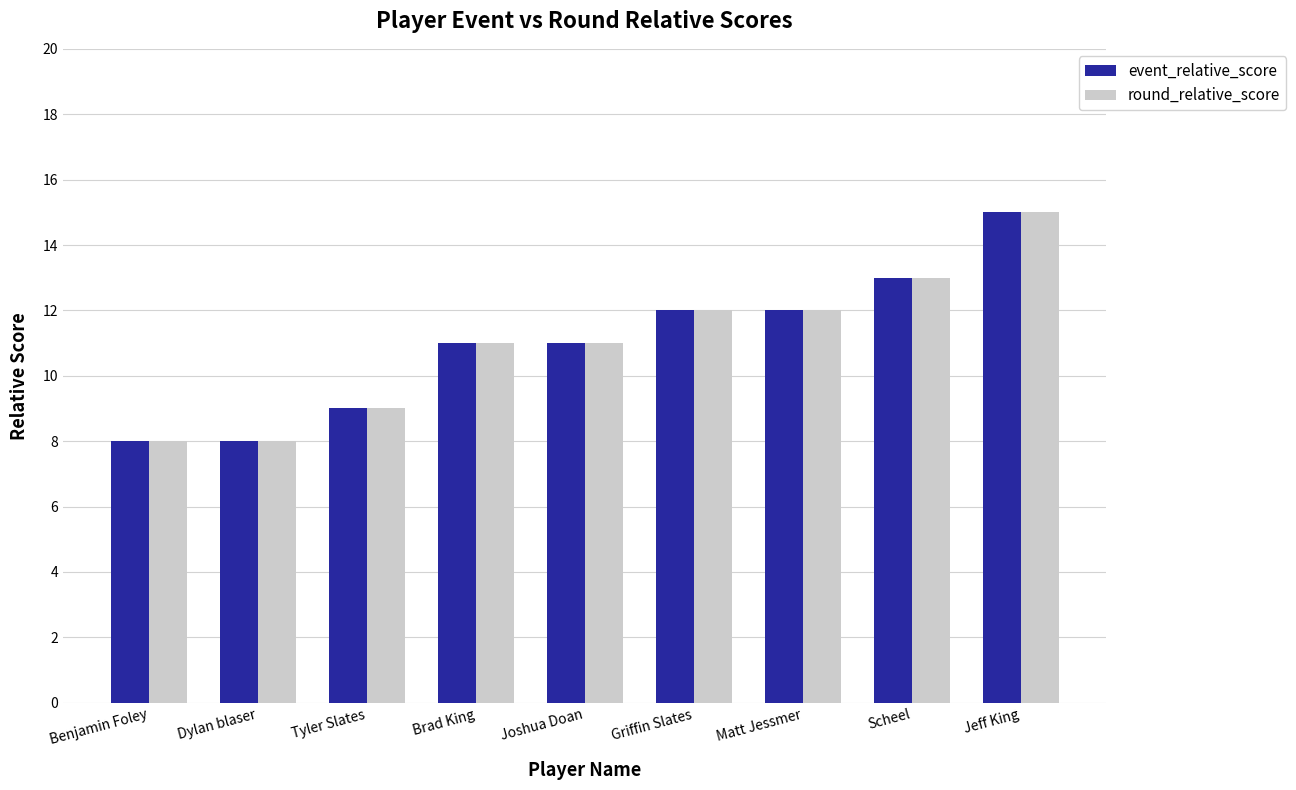

How many bars are there in total?

18